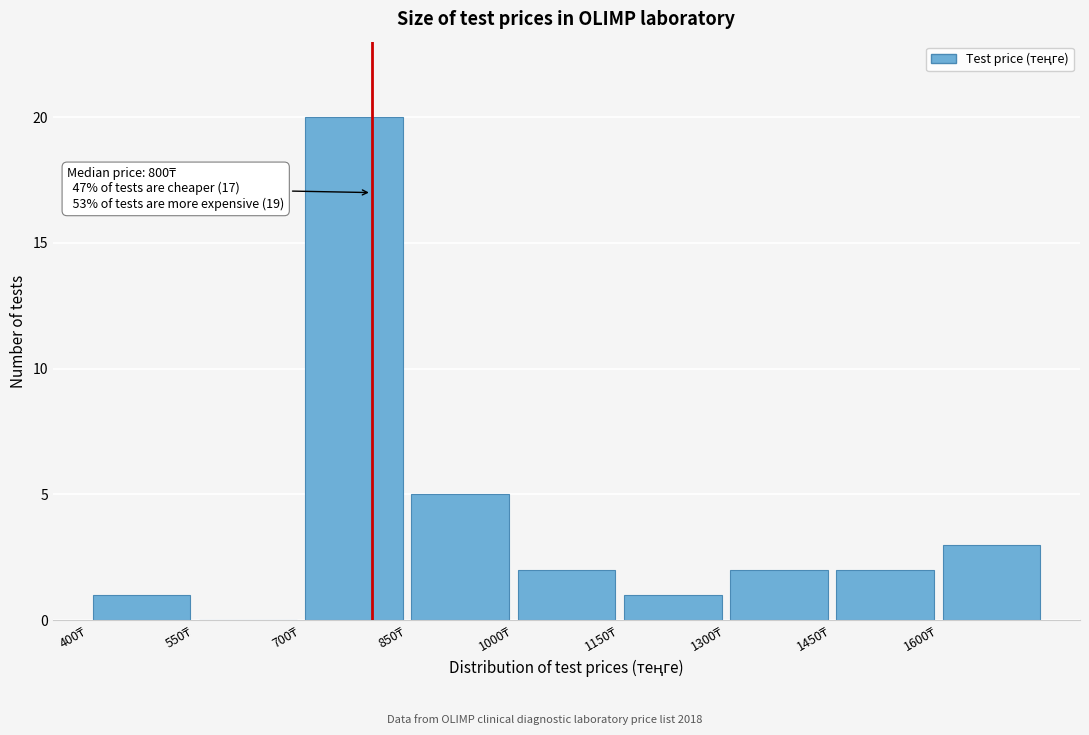

Which range on the x-axis has the tallest bar?

700 to 850